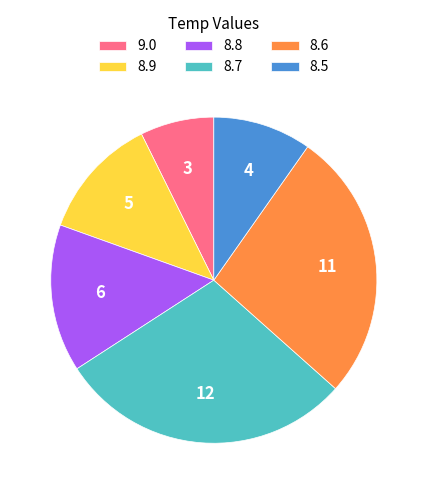

How many segments does this pie chart have?

6